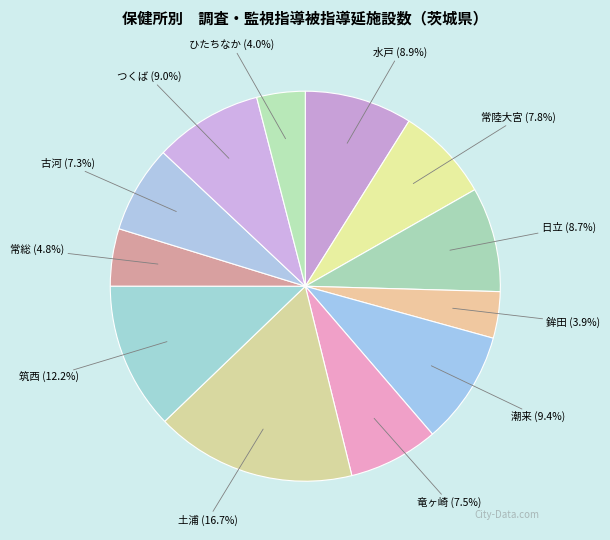

How many slices are in this pie chart?

12